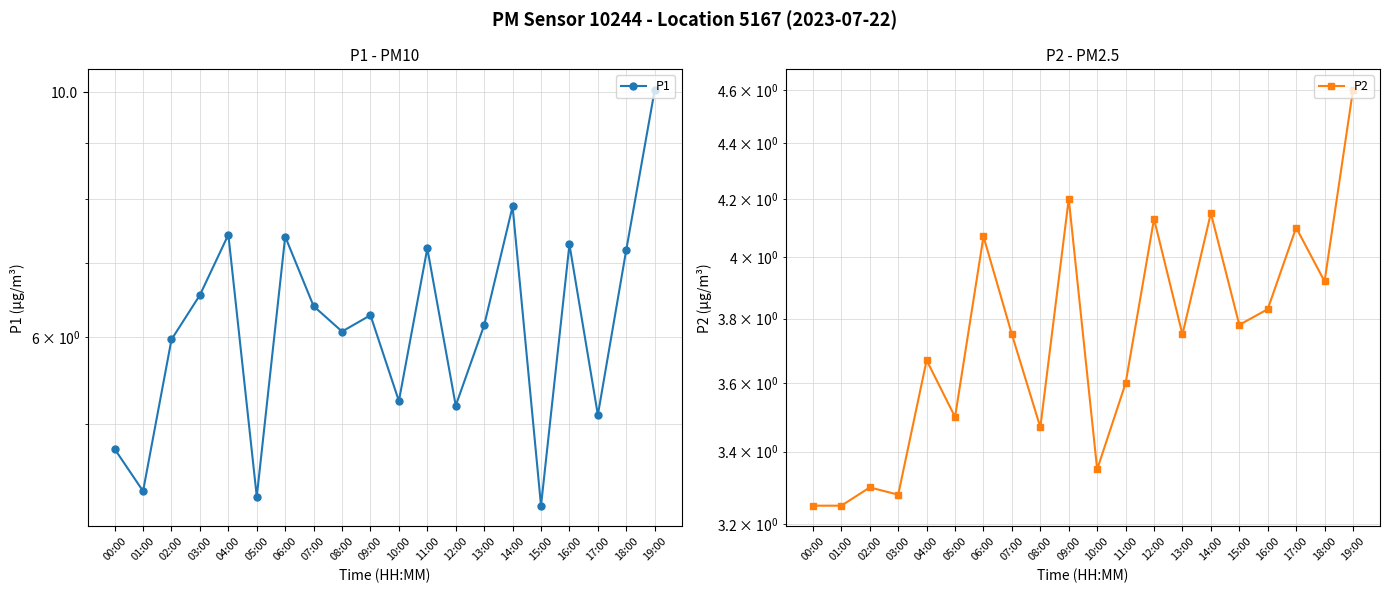

What is the difference between the highest and lowest values at 14:00?

3.7